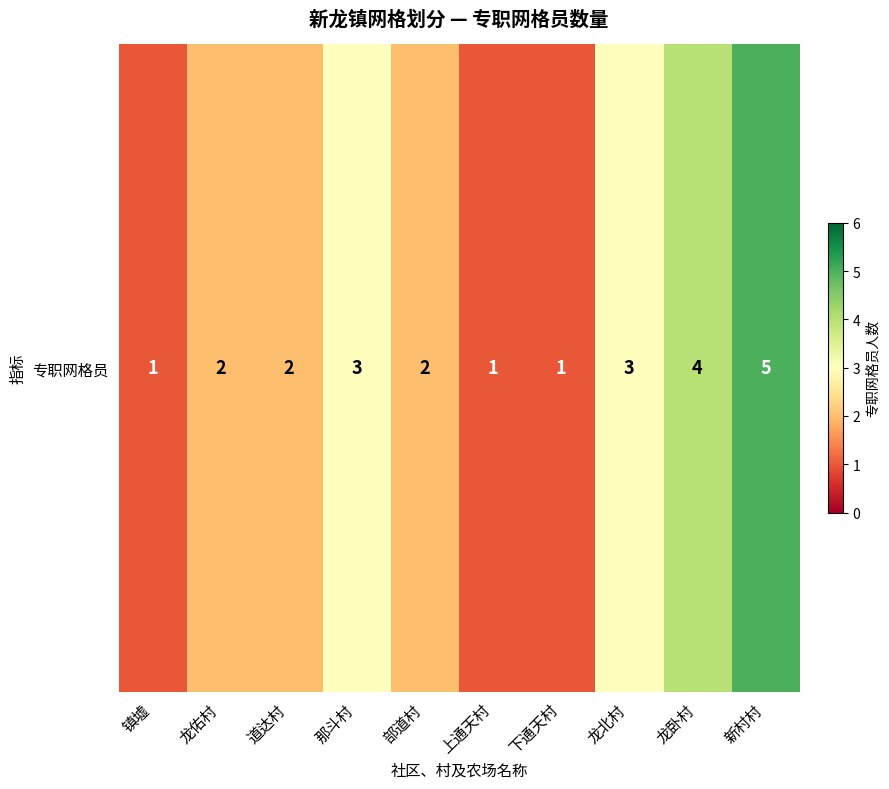

What is the sum of all values?

24